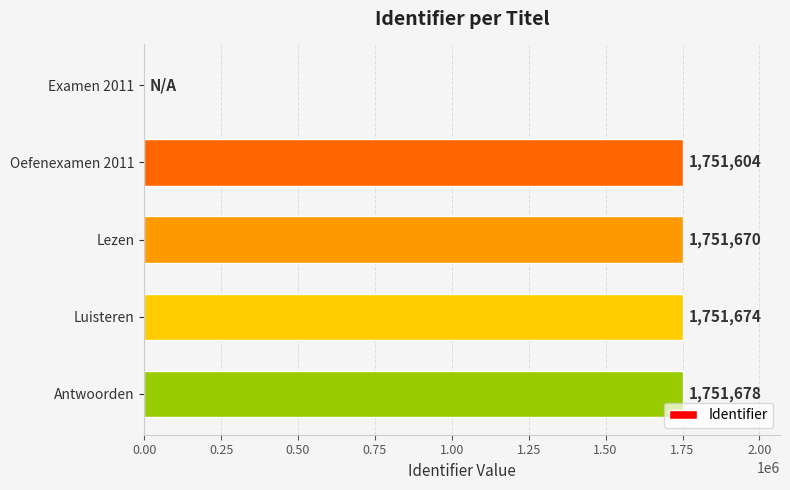

What is the average value?

1401325